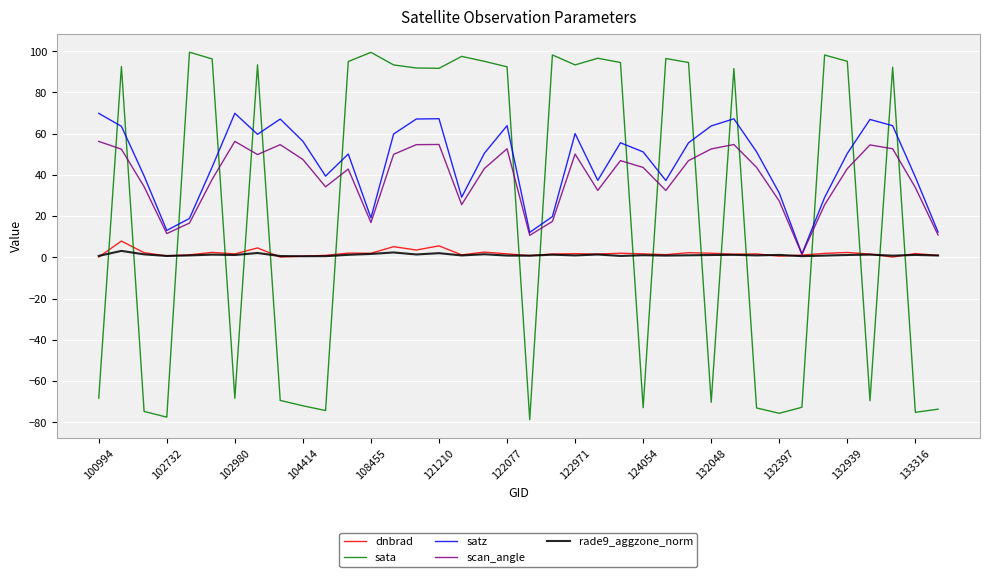

Which series has the largest range (max minus min)?

sata